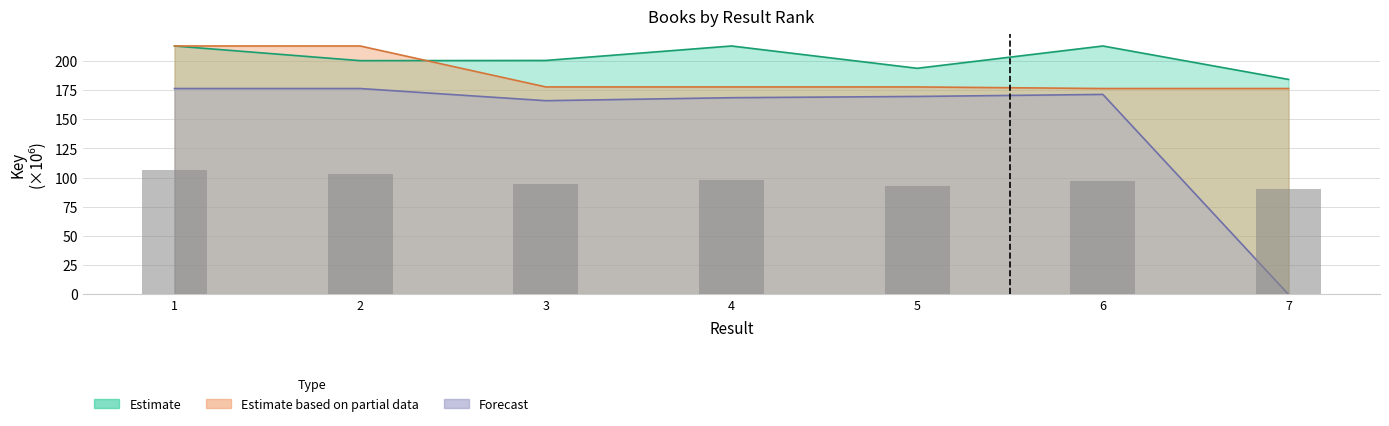

Rank the categories by Estimate based on partial data value from highest to lowest.

2, 1, 5, 3, 4, 6, 7